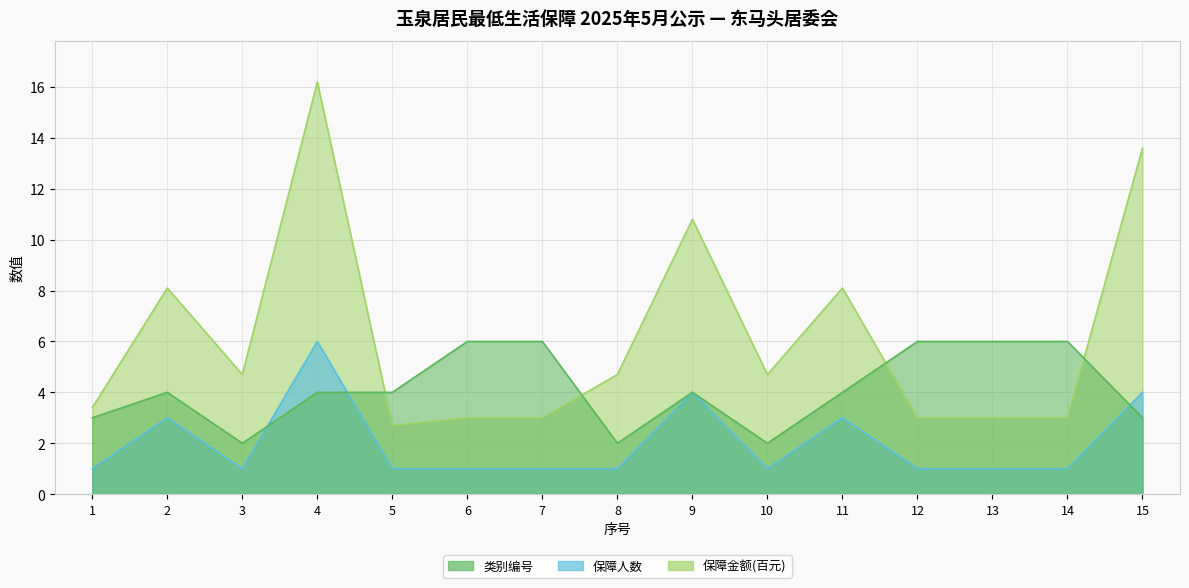

Rank the series at 3 from lowest to highest value.

保障人数, 类别编号, 保障金额(百元)